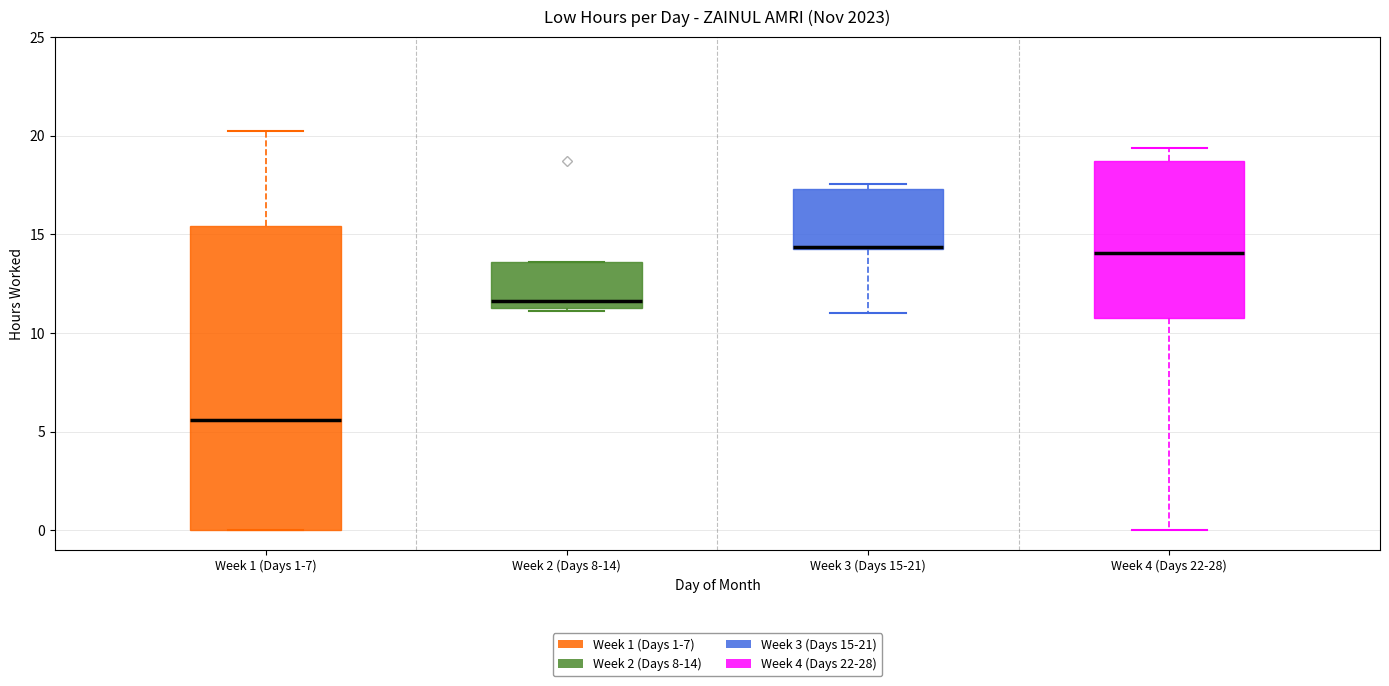

Reading left to right, read every box against the y-axis: the position of its median line, the range the box covers, and the ends of its whiskers. The values are not printed on the chart, so give them approximately, as read against the axis.

Week 1 (Days 1-7): median 5.5, box 0.0 to 15.5, whiskers 0.0 to 20.0
Week 2 (Days 8-14): median 11.5 (just above the box's lower edge), box 11.5 to 13.5, whiskers 11.0 to 13.5
Week 3 (Days 15-21): median 14.5 (drawn on the box's lower edge), box 14.5 to 17.5, whiskers 11.0 to 17.5 (just above the box's upper edge)
Week 4 (Days 22-28): median 14.0, box 11.0 to 18.5, whiskers 0.0 to 19.5